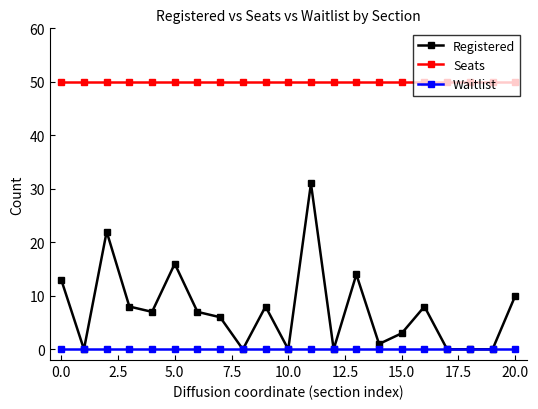

At how many categories does at least one series exceed 36?

21